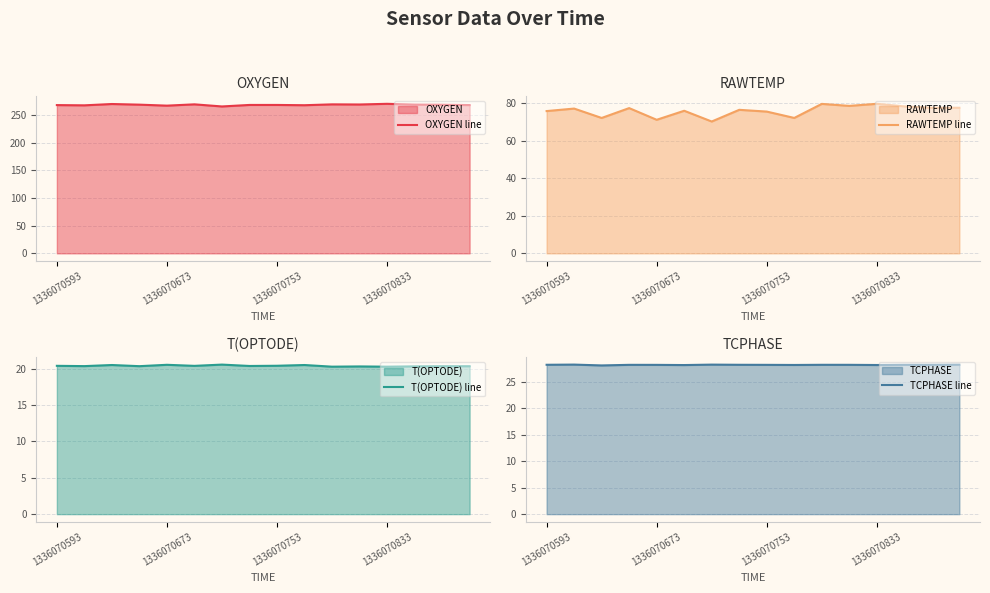

Is it true that RAWTEMP line equals 127.3 at 1336070593?

False